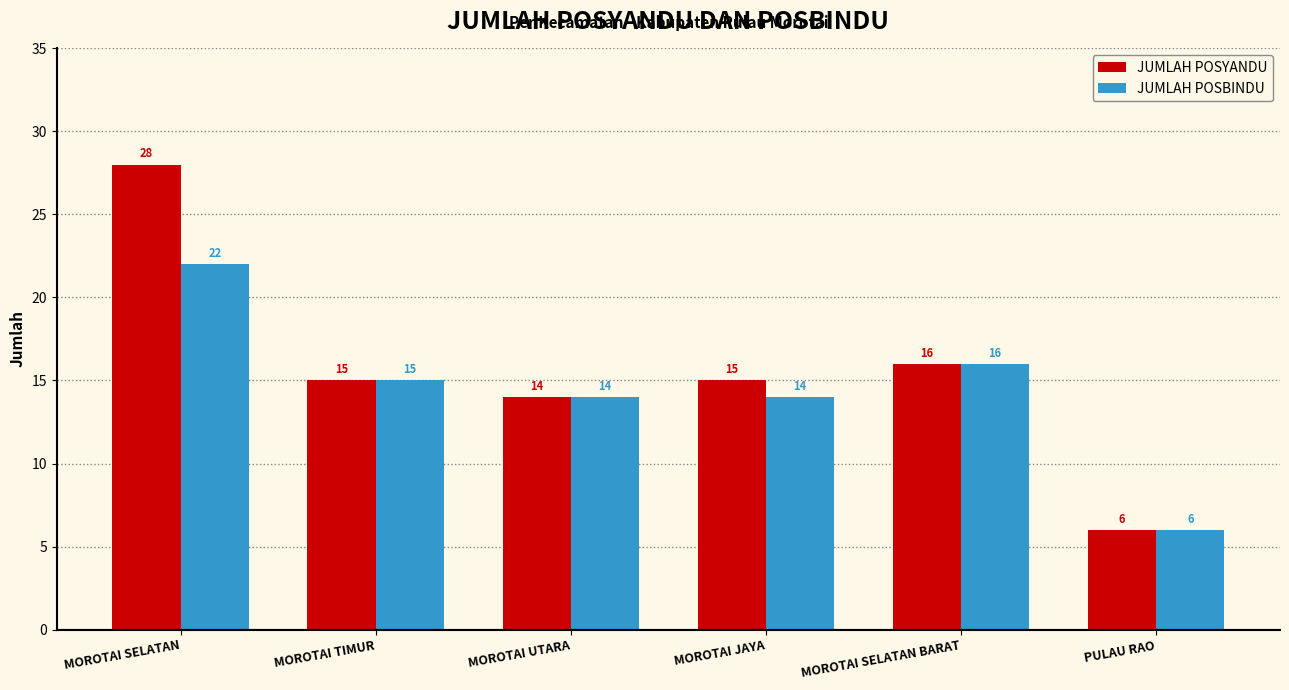

Reading left to right, what are all the values shown in this chart?

JUMLAH POSYANDU: 28	15	14	15	16	6
JUMLAH POSBINDU: 22	15	14	14	16	6